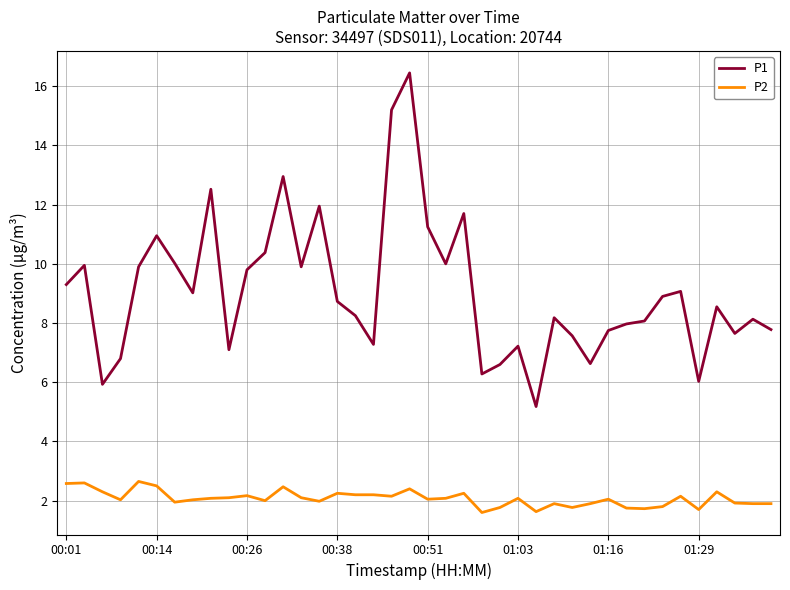

Which series has the largest total across all categories?

P1